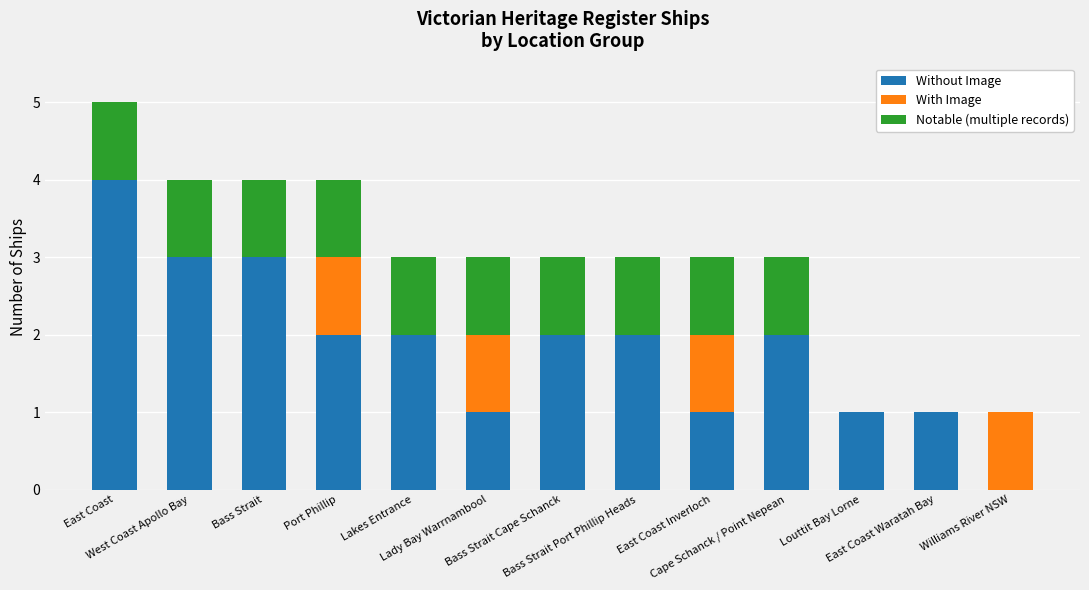

What is the sum of all Without Image values?

24